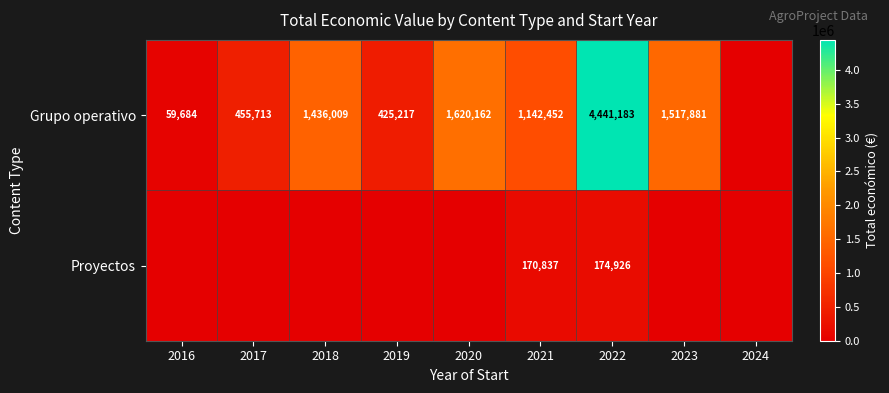

At which category is the sum across all series the highest?

2022